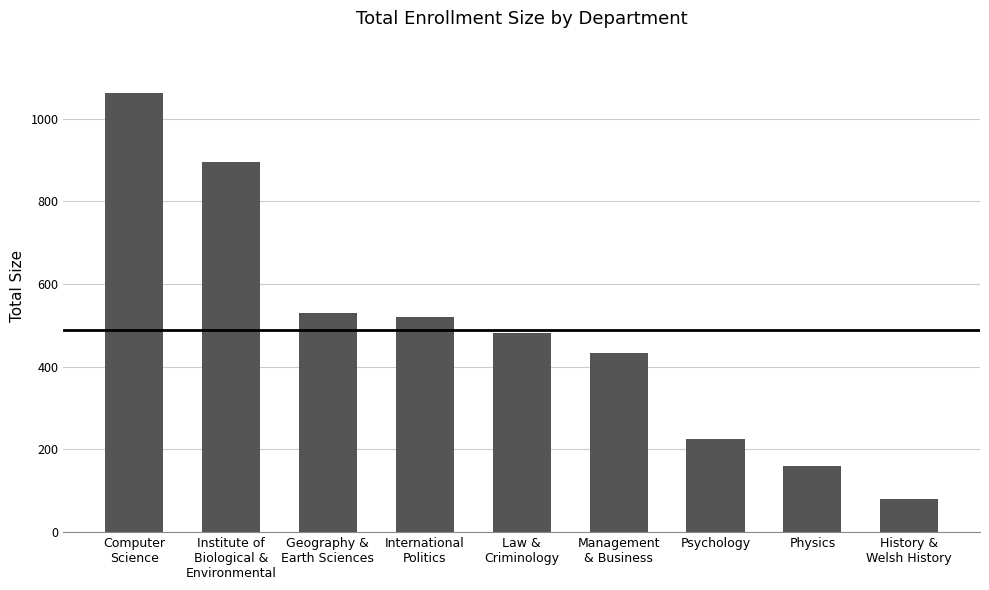

What is the difference between the values at Computer
Science and Physics?

900